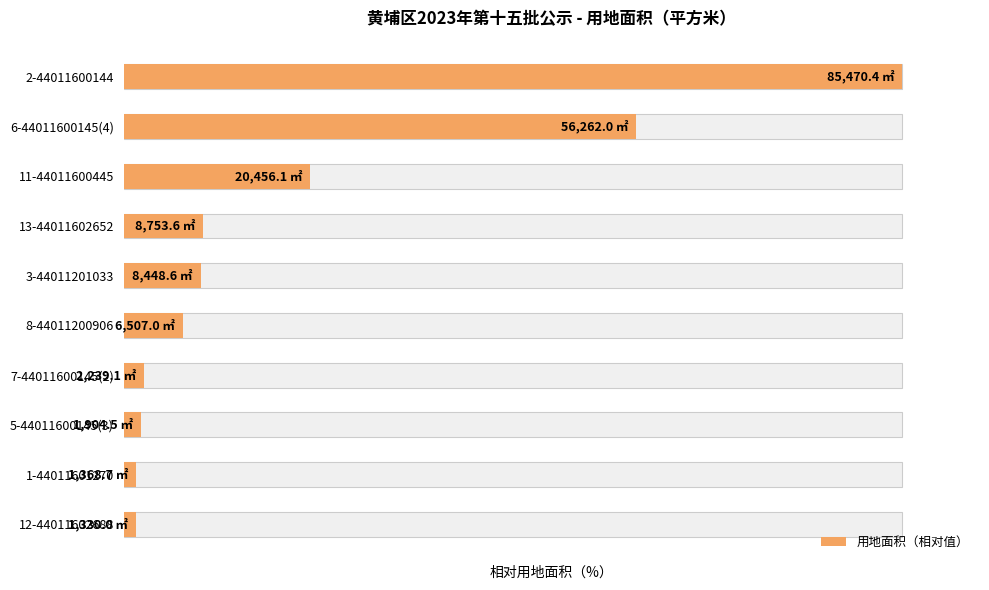

What is the value of the 4th bar from the left?

10.2